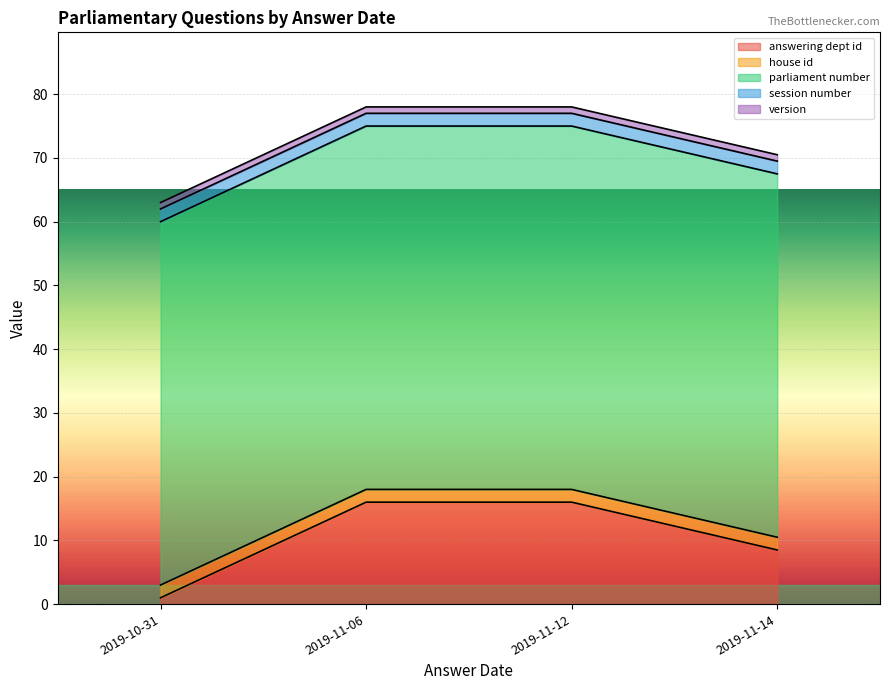

The value of parliament number at 2019-11-06 is 57. True or false?

True